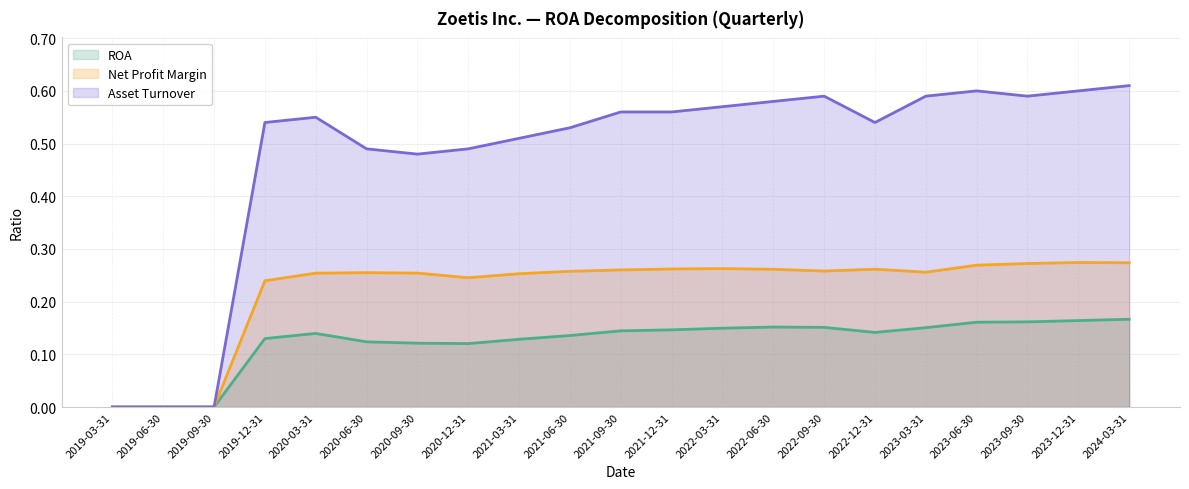

At which category is the sum across all series the highest?

2024-03-31